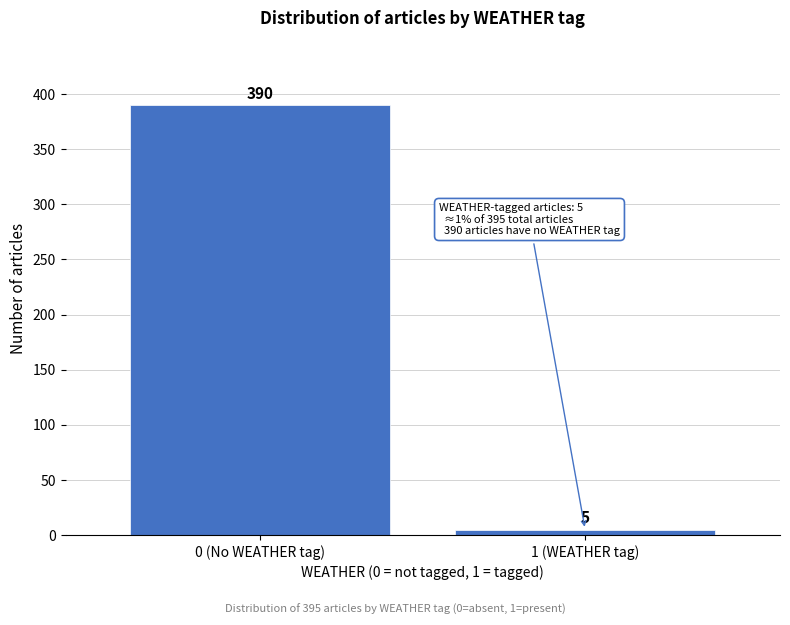

Reading left to right, extract all data points from this chart.

390	5